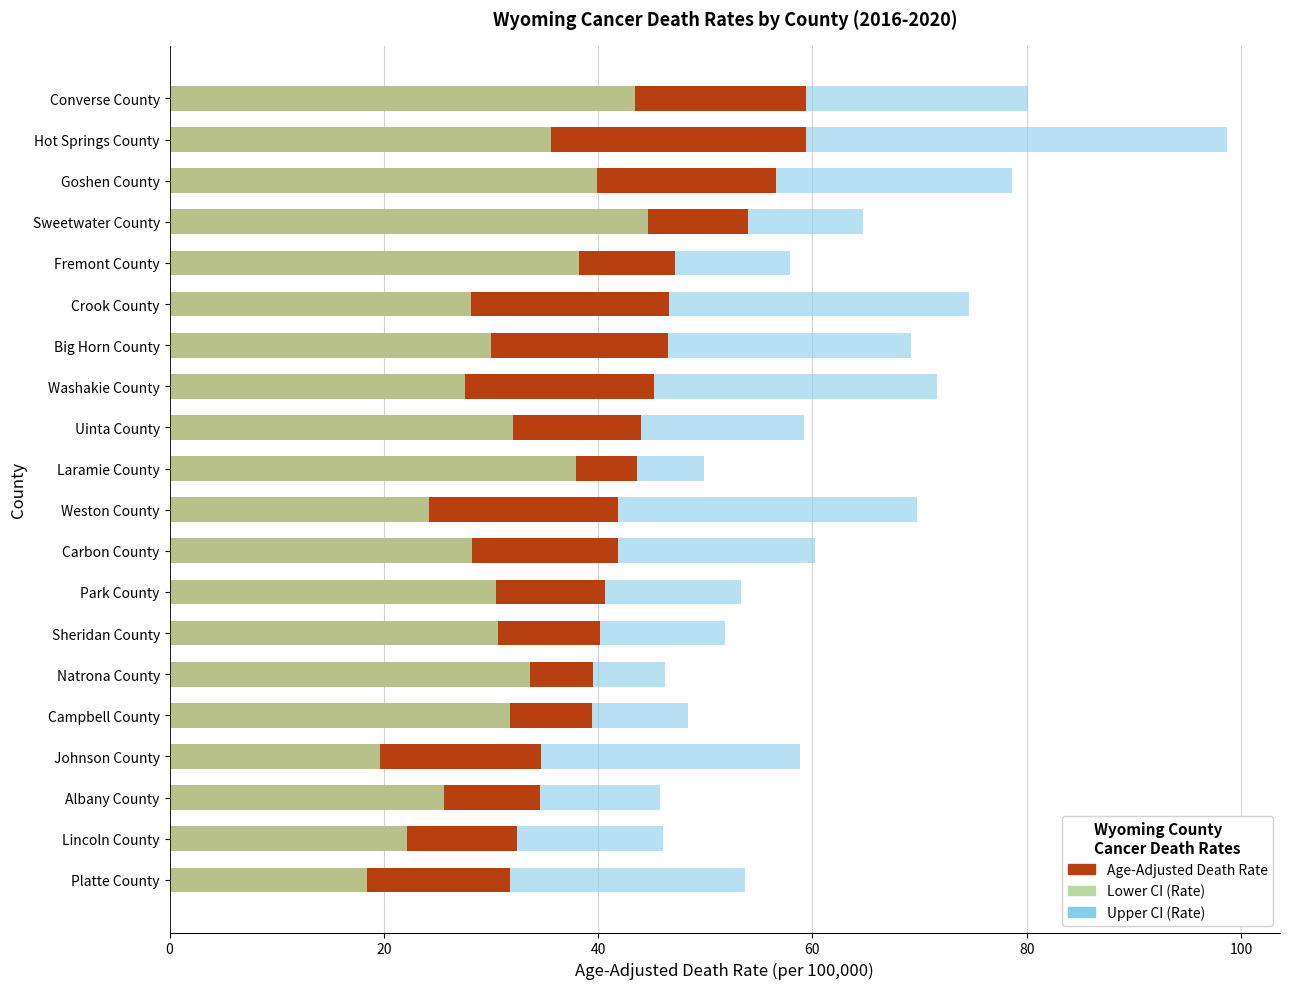

What is the total value across all series at Uinta County?

135.3